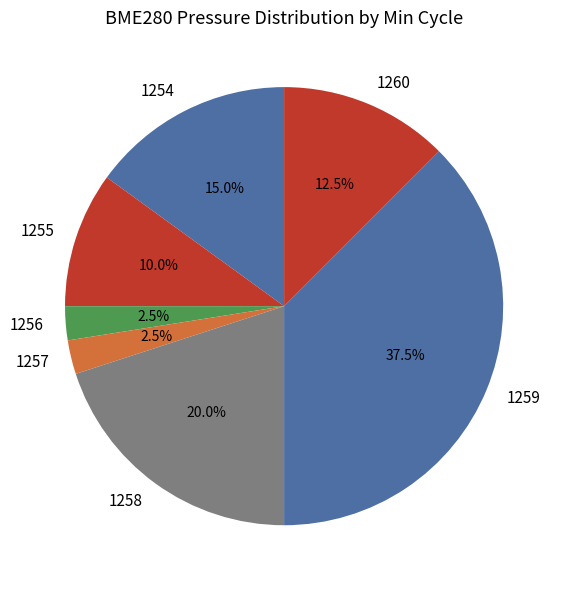

What is the ratio of the value at 1256 to the value at 1259?

0.1